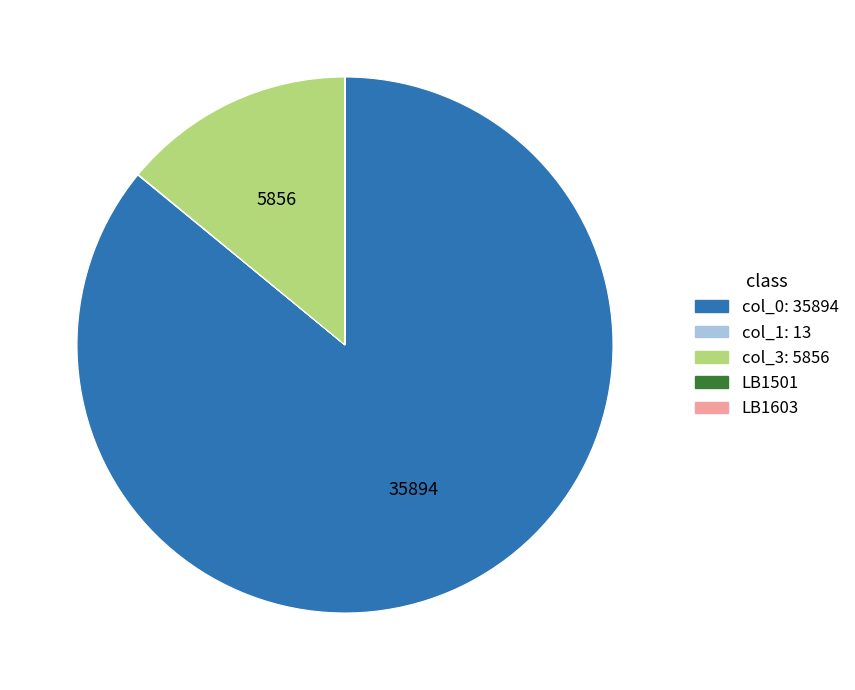

Does any single category account for the majority?

Yes